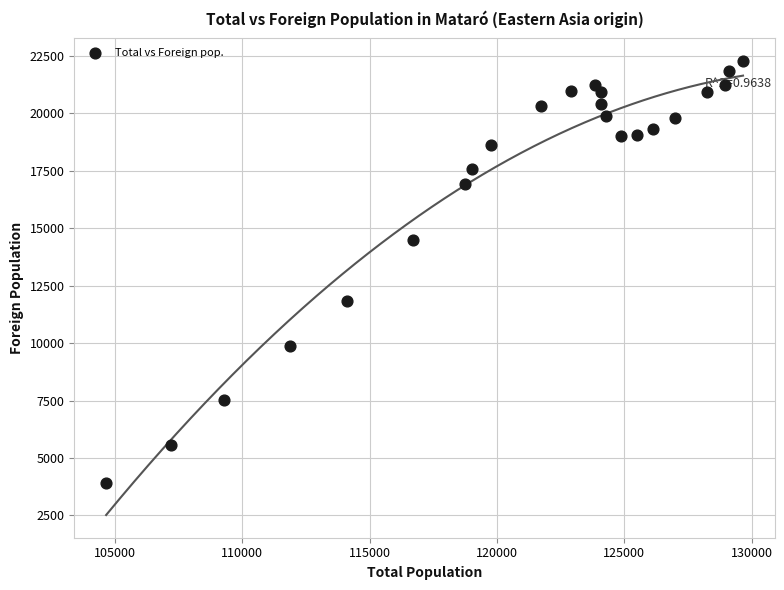

What is the range of Y values (max minus min)?

18352